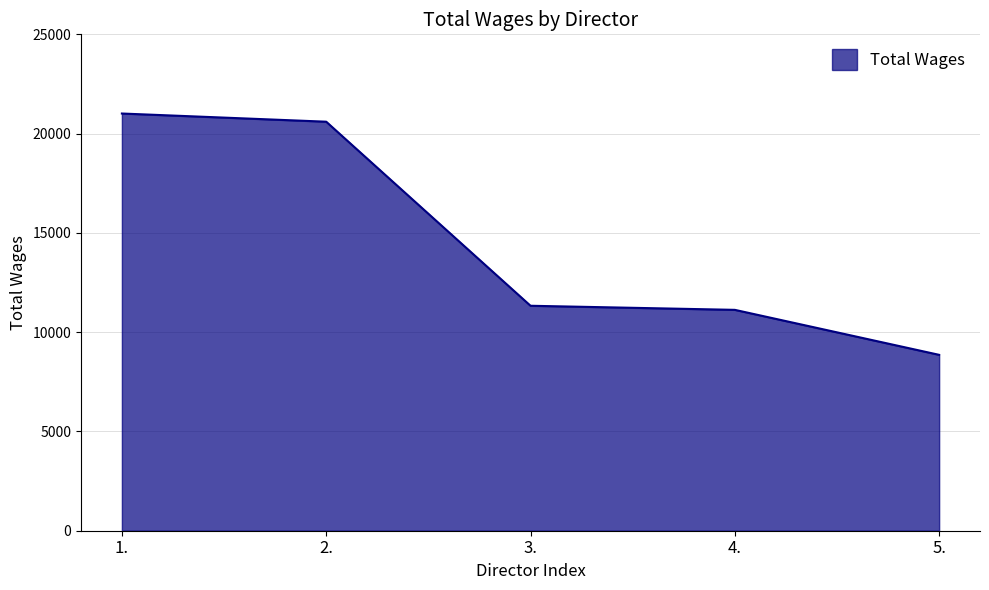

Rank the categories by value from lowest to highest.

5., 4., 3., 2., 1.